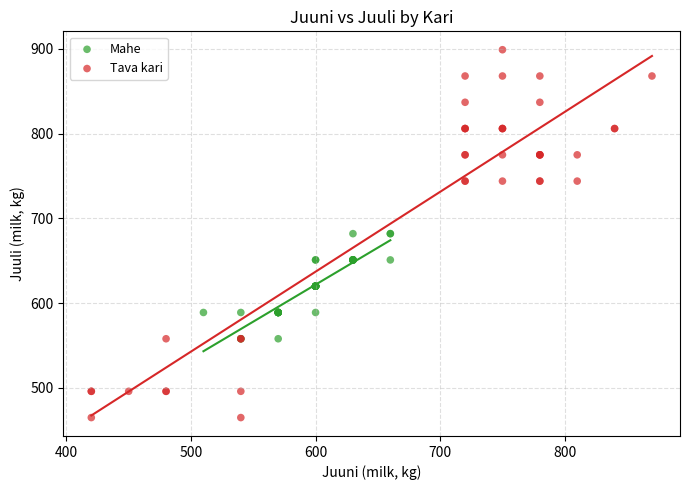

Which series contains the highest Y value?

Tava kari